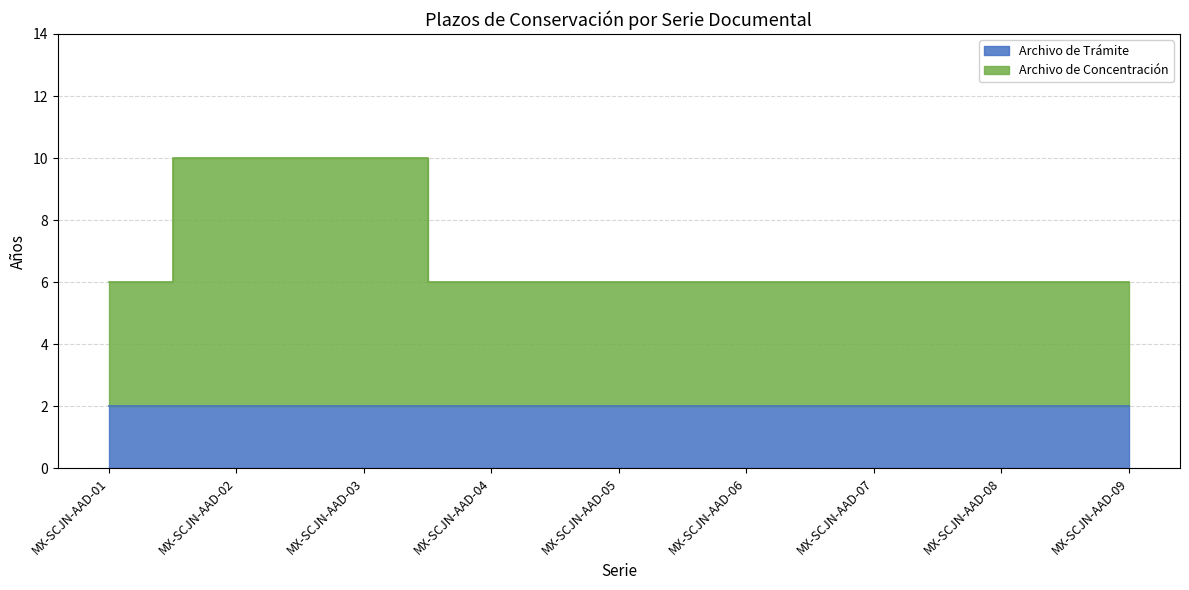

What is the difference between the values at MX-SCJN-AAD-05 and MX-SCJN-AAD-02?

4